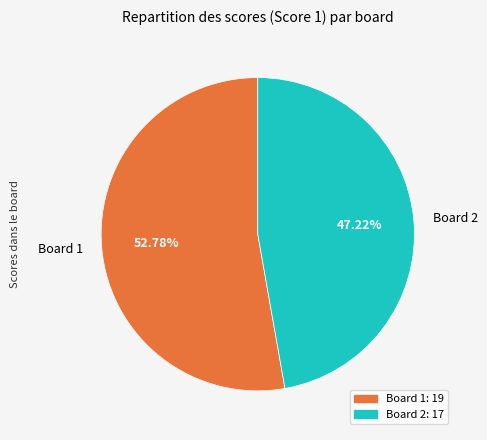

Which slice is the largest?

Board 1